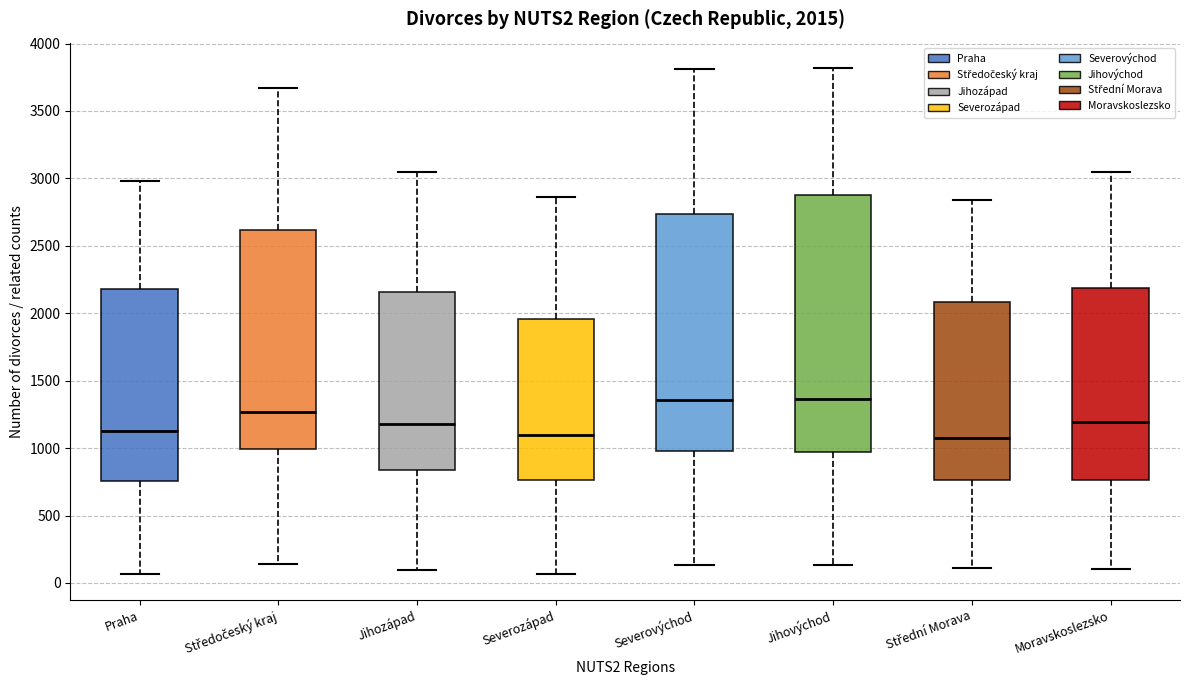

Which box is the tallest, from its lower edge to its upper edge?

Jihovýchod